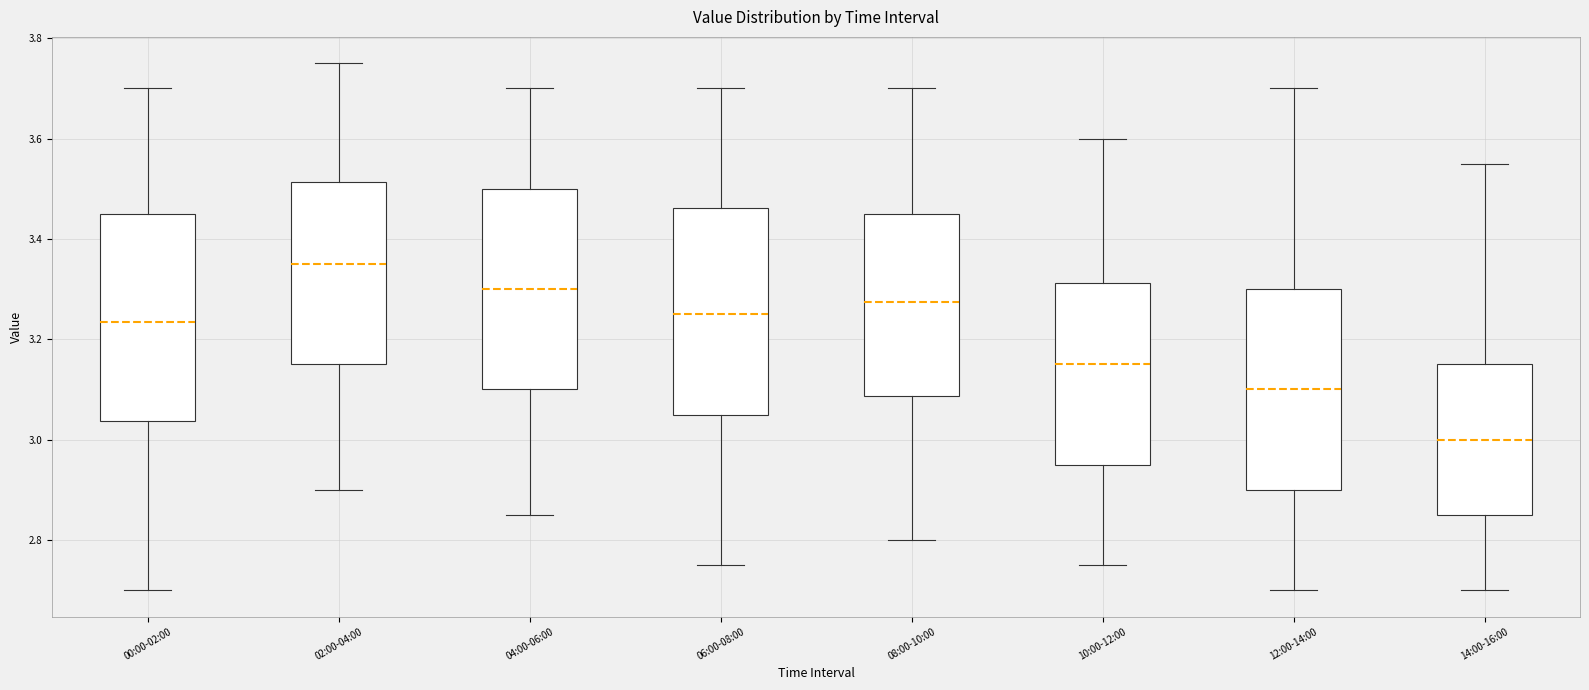

Reading left to right, read every box against the y-axis: the position of its median line, the range the box covers, and the ends of its whiskers. The values are not printed on the chart, so give them approximately, as read against the axis.

00:00-02:00: median 3.24, box 3.04 to 3.46, whiskers 2.70 to 3.70
02:00-04:00: median 3.36, box 3.16 to 3.52, whiskers 2.90 to 3.76
04:00-06:00: median 3.30, box 3.10 to 3.50, whiskers 2.86 to 3.70
06:00-08:00: median 3.26, box 3.06 to 3.46, whiskers 2.76 to 3.70
08:00-10:00: median 3.28, box 3.08 to 3.46, whiskers 2.80 to 3.70
10:00-12:00: median 3.16, box 2.96 to 3.32, whiskers 2.76 to 3.60
12:00-14:00: median 3.10, box 2.90 to 3.30, whiskers 2.70 to 3.70
14:00-16:00: median 3.00, box 2.86 to 3.16, whiskers 2.70 to 3.56